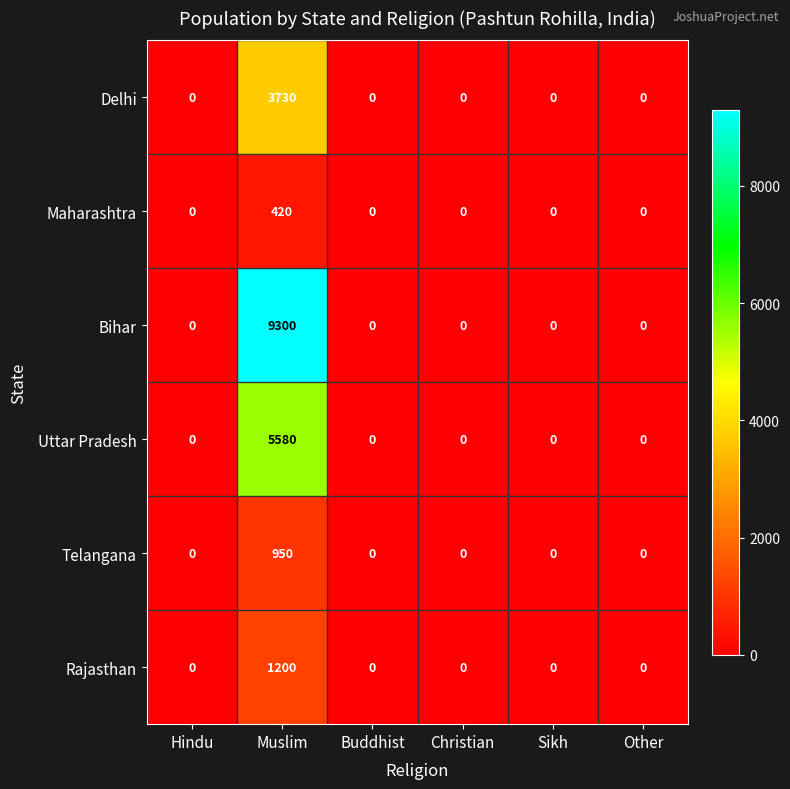

At which category is the sum across all series the highest?

Muslim